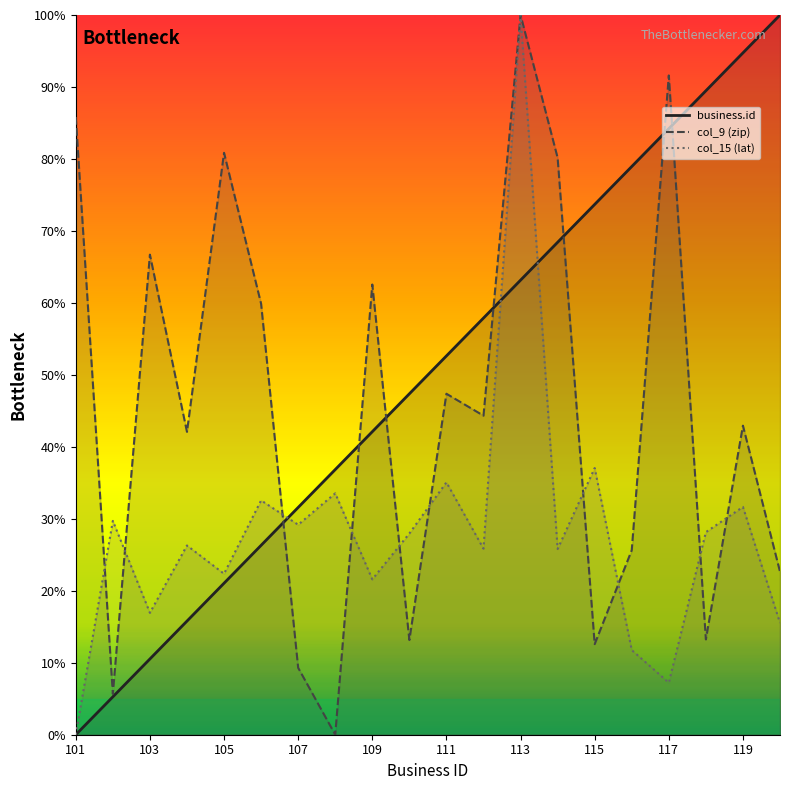

What is the spread (max minus min) of values at 111?

17.6